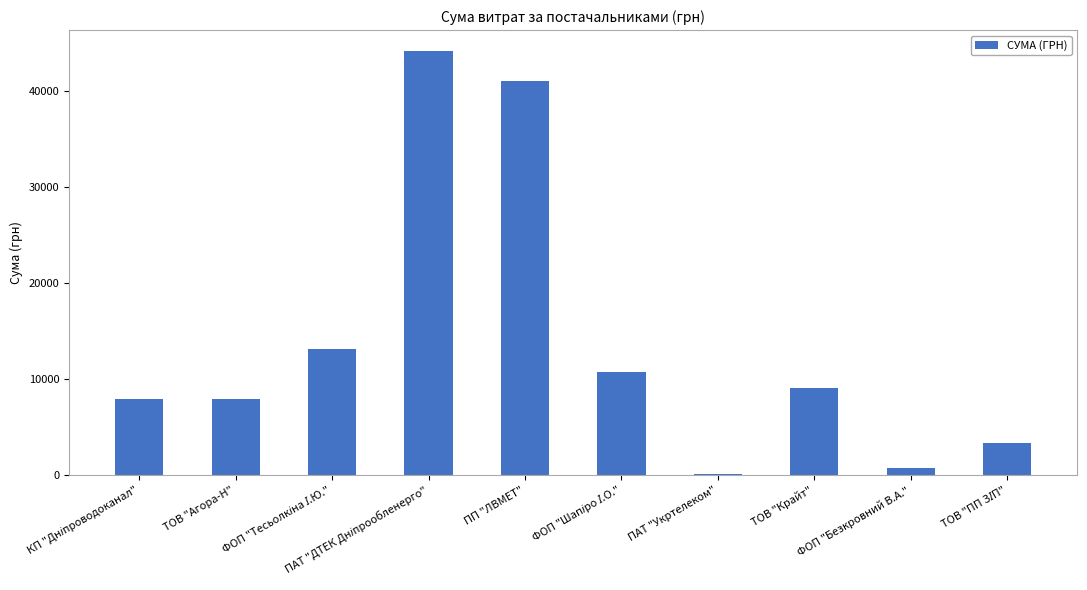

Does the chart contain stacked bars?

No